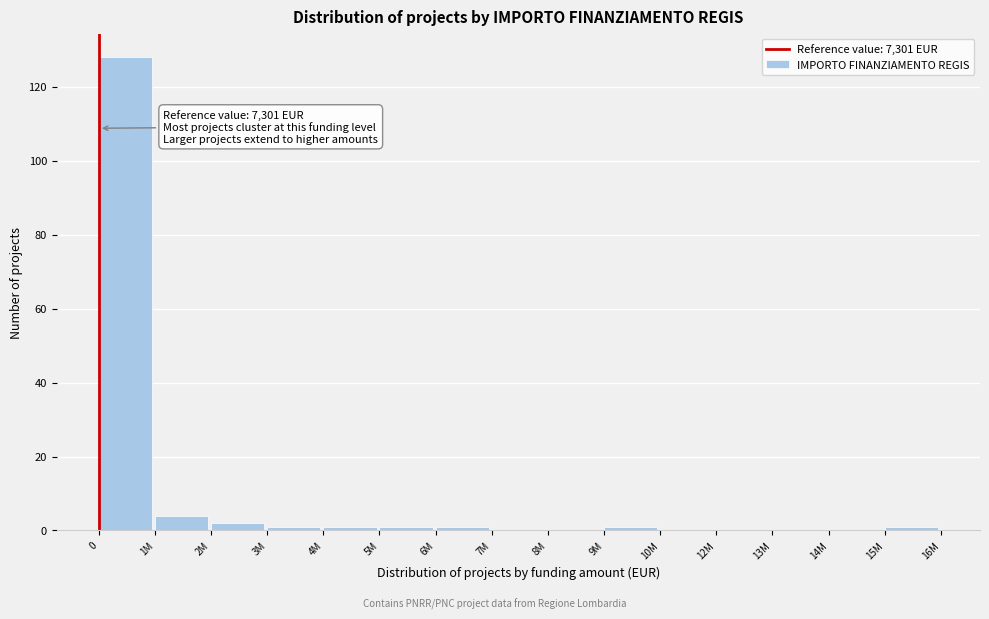

Reading left to right, list all the values displayed in this chart.

0=128	1M=4	2M=2	3M=1	4M=1	5M=1	6M=1	7M=0	8M=0	9M=1	10M=0	12M=0	13M=0	14M=0	15M=1